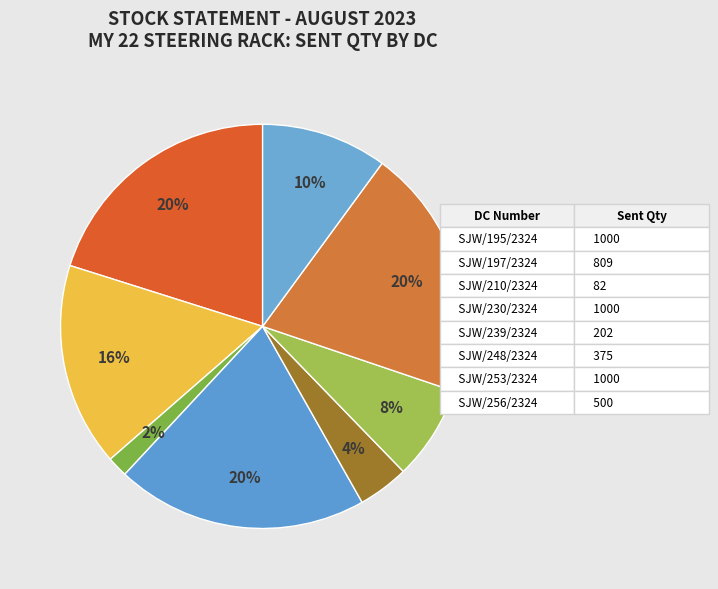

What is the ratio of the value at SJW/256/2324 to the value at SJW/197/2324?

0.6